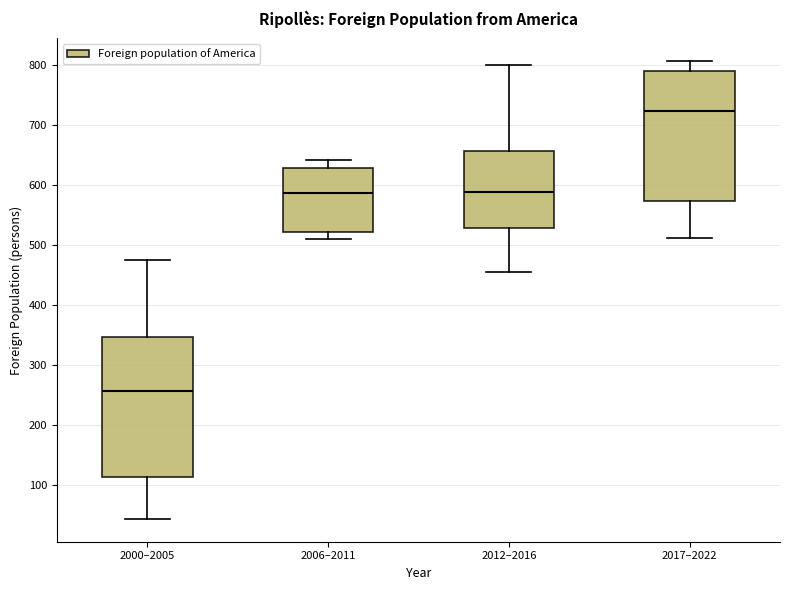

Reading left to right, read every box against the y-axis: the position of its median line, the range the box covers, and the ends of its whiskers. The values are not printed on the chart, so give them approximately, as read against the axis.

2000–2005: median 260, box 110 to 350, whiskers 40 to 480
2006–2011: median 590, box 520 to 630, whiskers 510 to 640
2012–2016: median 590, box 530 to 660, whiskers 460 to 800
2017–2022: median 720, box 570 to 790, whiskers 510 to 810